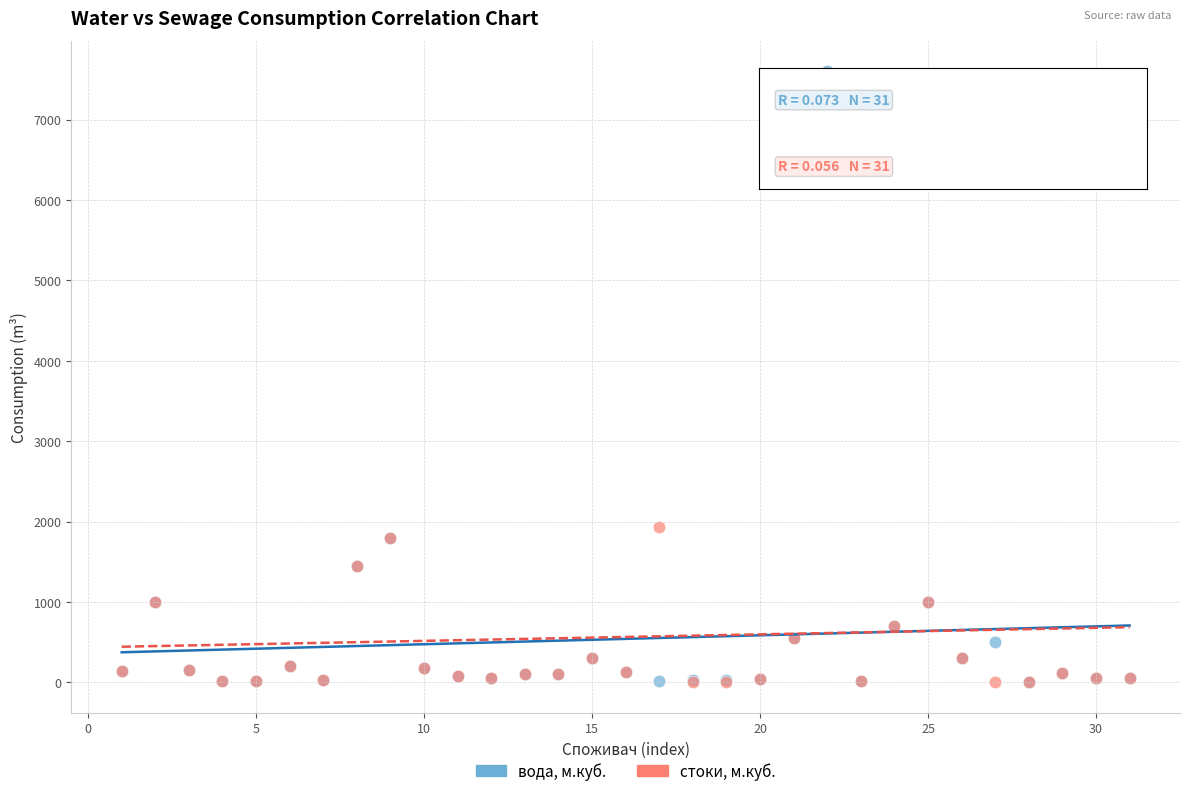

In the стоки, м.куб. series, what Y value is closest to 3500?

1928